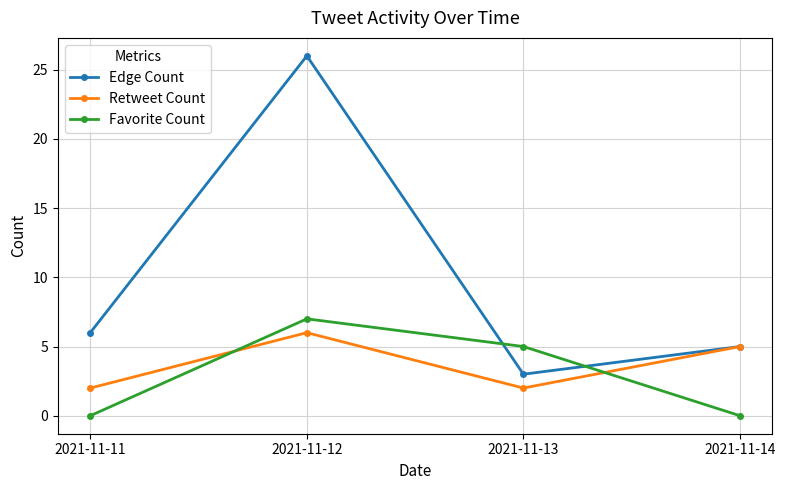

The value of Retweet Count at 2021-11-12 is 4. True or false?

False